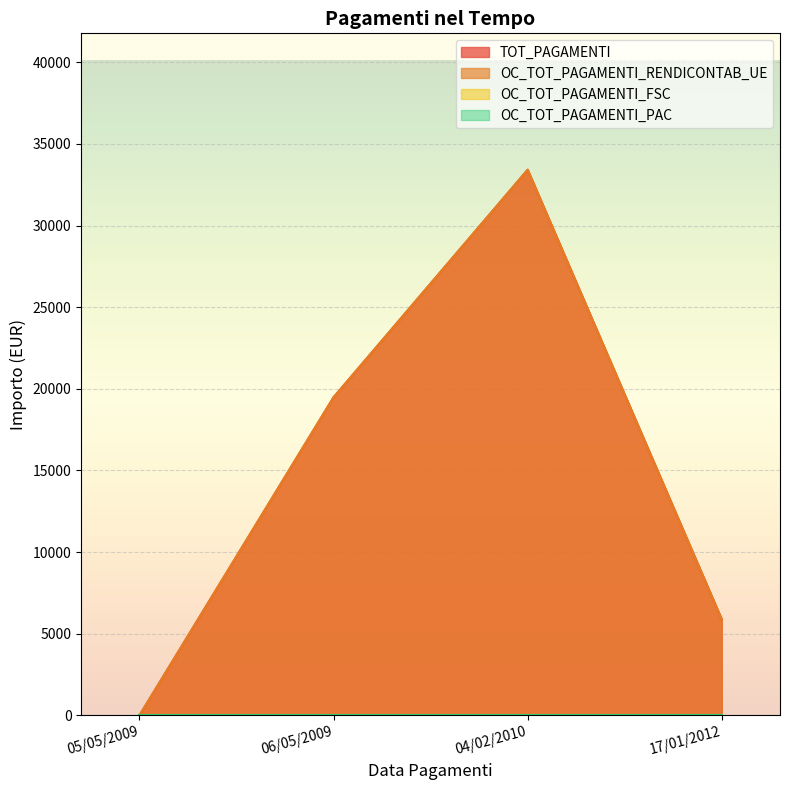

The OC_TOT_PAGAMENTI_RENDICONTAB_UE series shows 5877.8 at 17/01/2012. True or false?

True